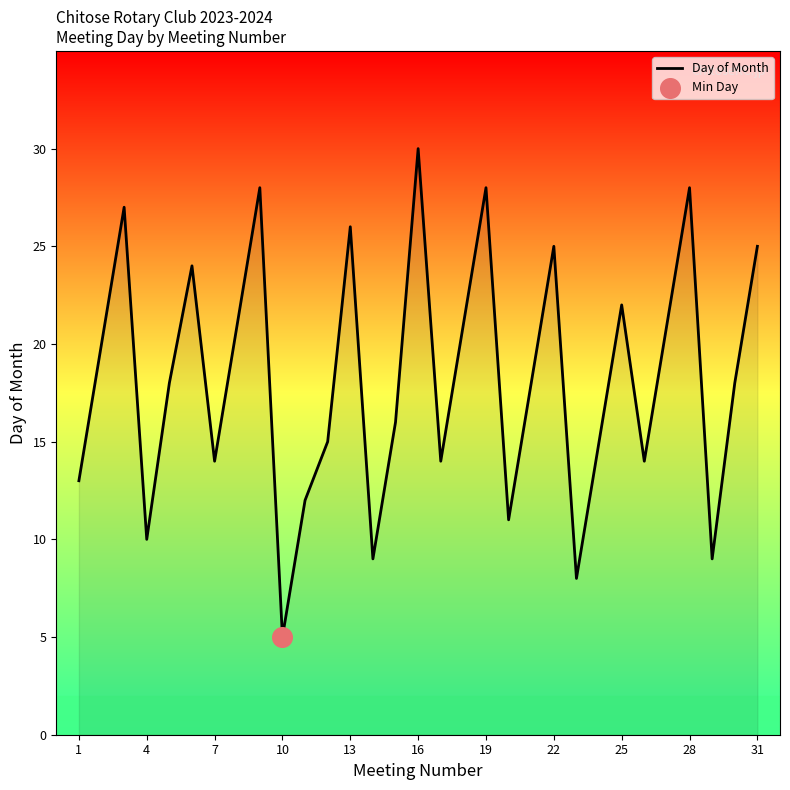

What is the difference between the maximum and minimum values?

25